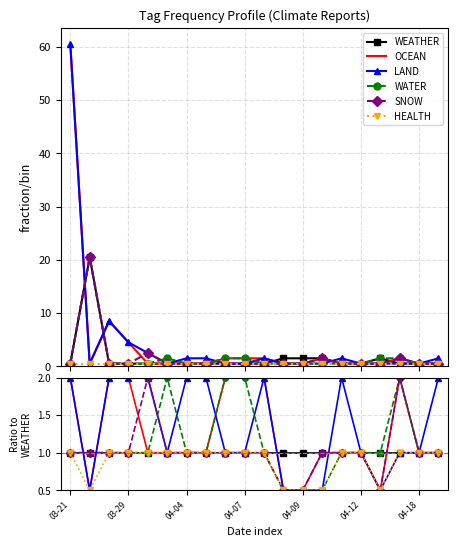

What is the total value across all series at 04-18?

6.0